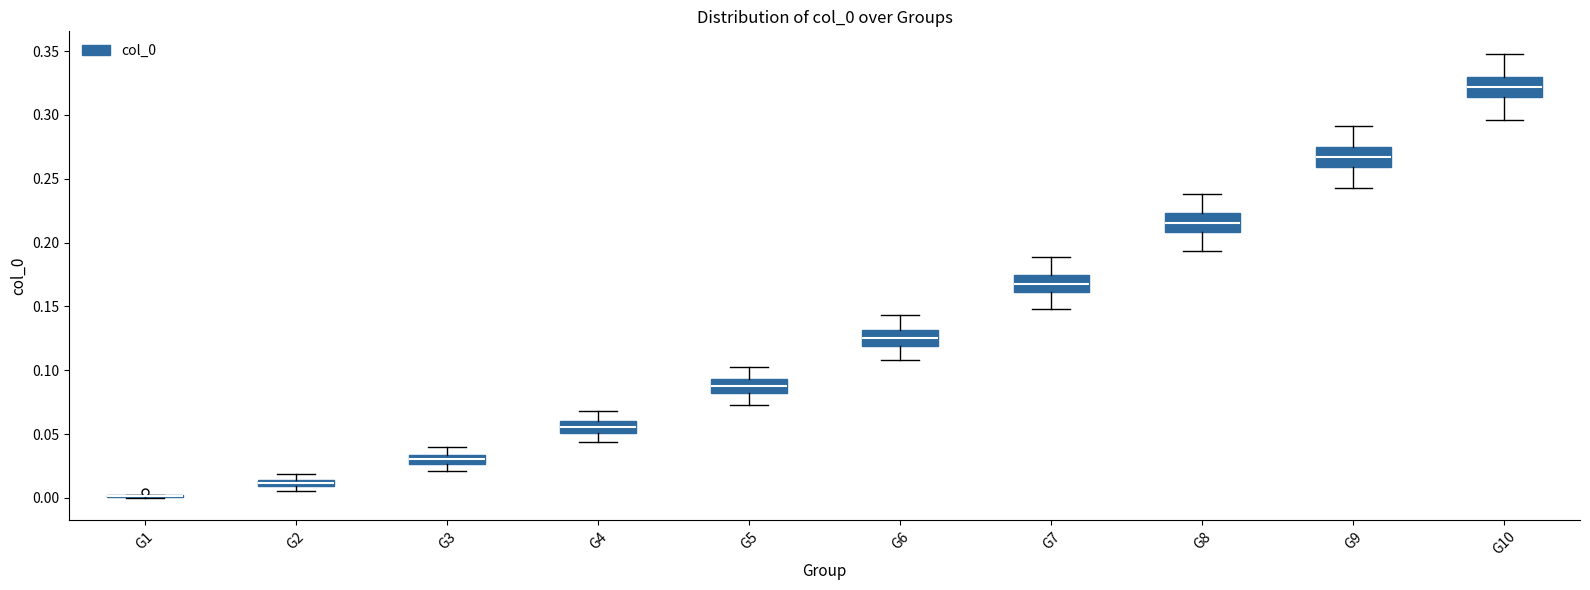

Where does the upper whisker of the box for G4 end on the y-axis? The values are not printed on the chart, so give them approximately, as read against the axis.

0.070